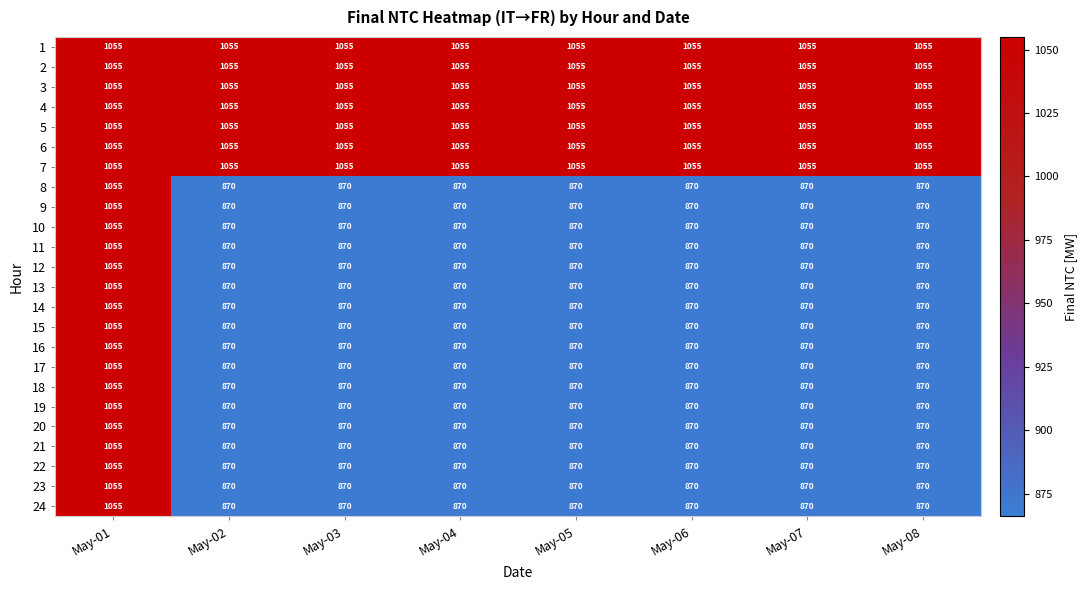

What is the difference between the maximum and second lowest values in the 18 series?

185